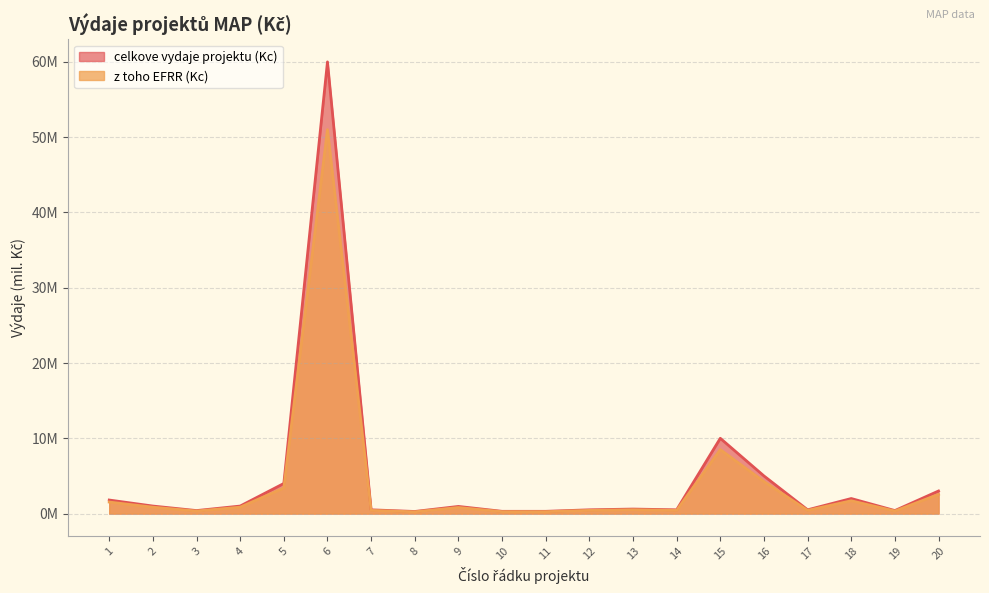

Which has a higher value, 7 or 14?

7